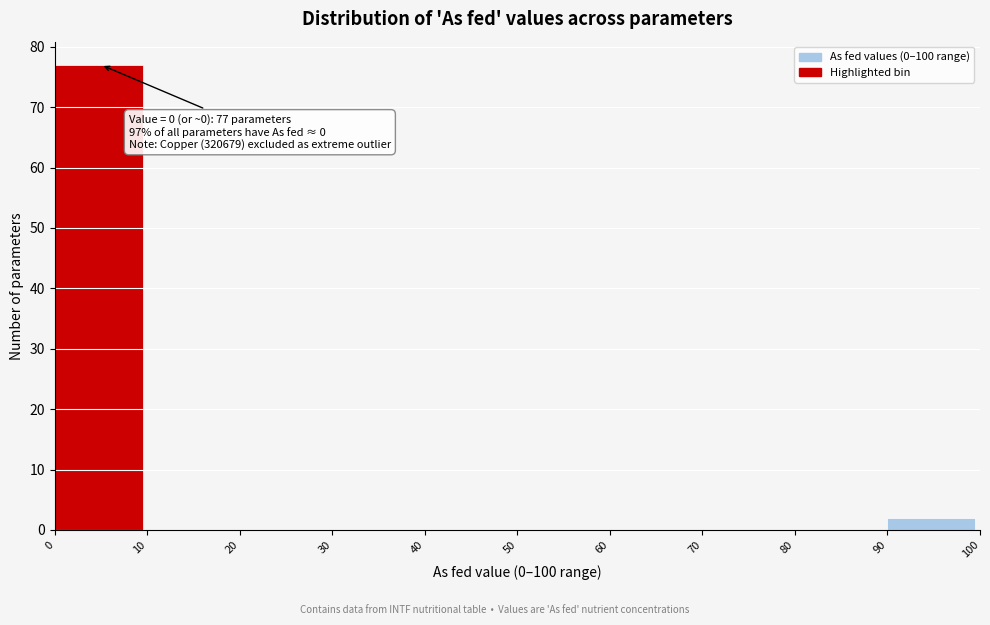

Over which range of the x-axis is the bar tallest?

0 to 10